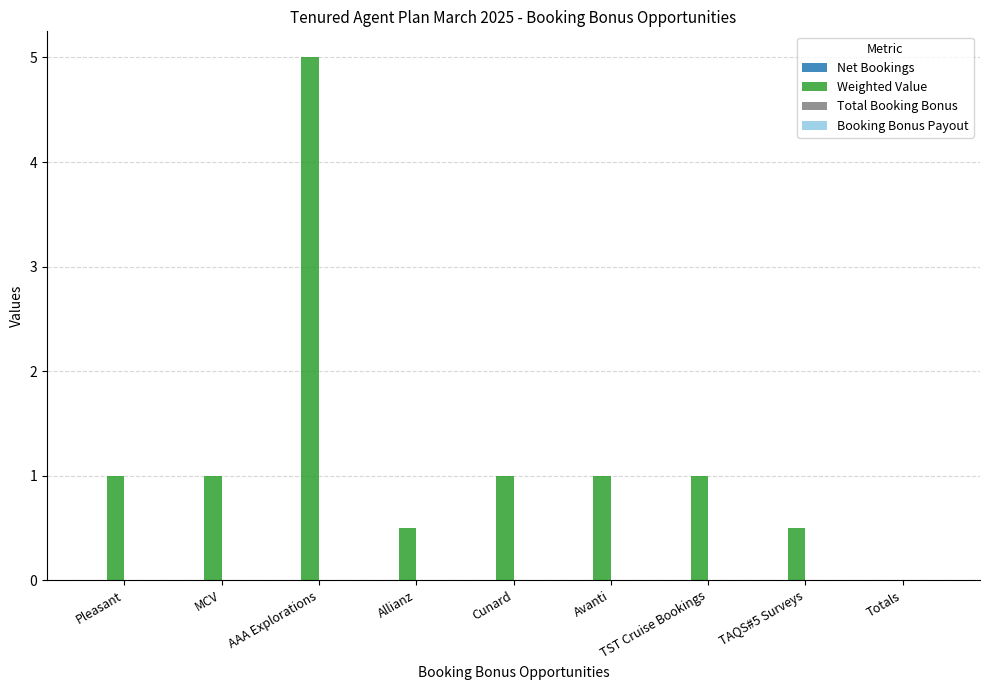

What is the sum of all values?

11.0